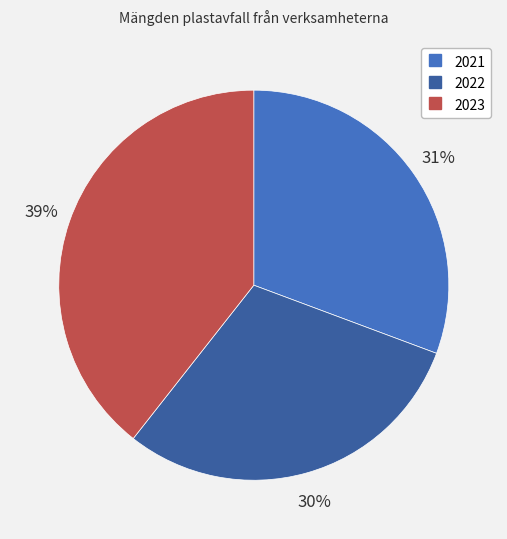

Does 2021 represent more than half of the total?

No